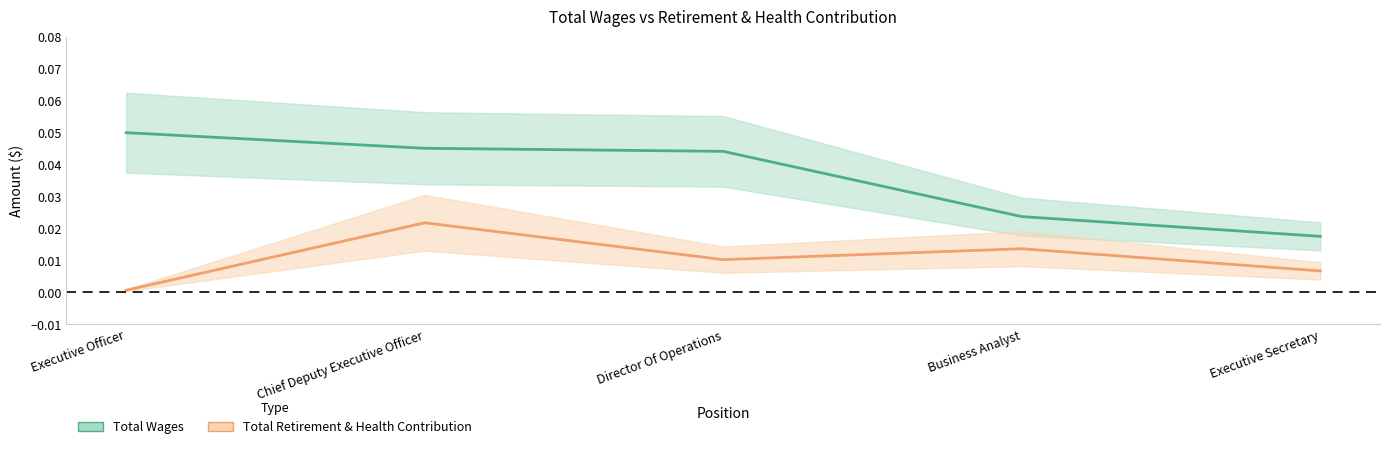

List the series in order of their overall mean, highest first.

Total Wages, Total Retirement & Health Contribution